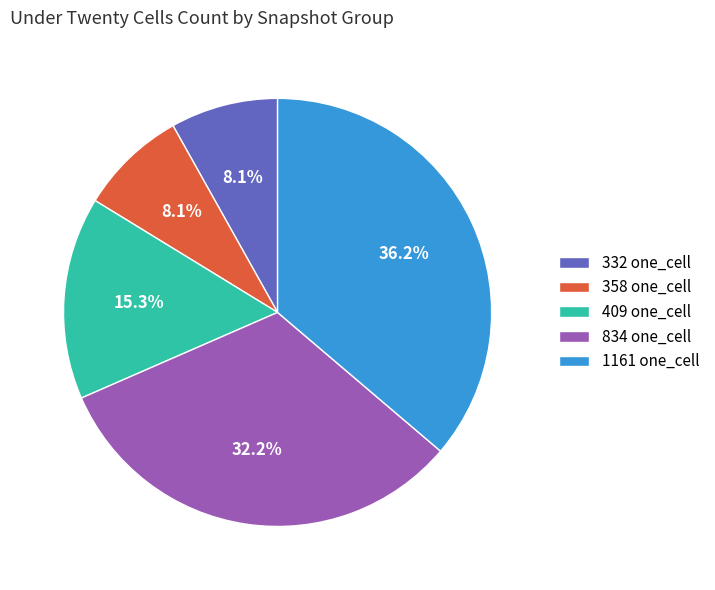

How many slices are in this pie chart?

5